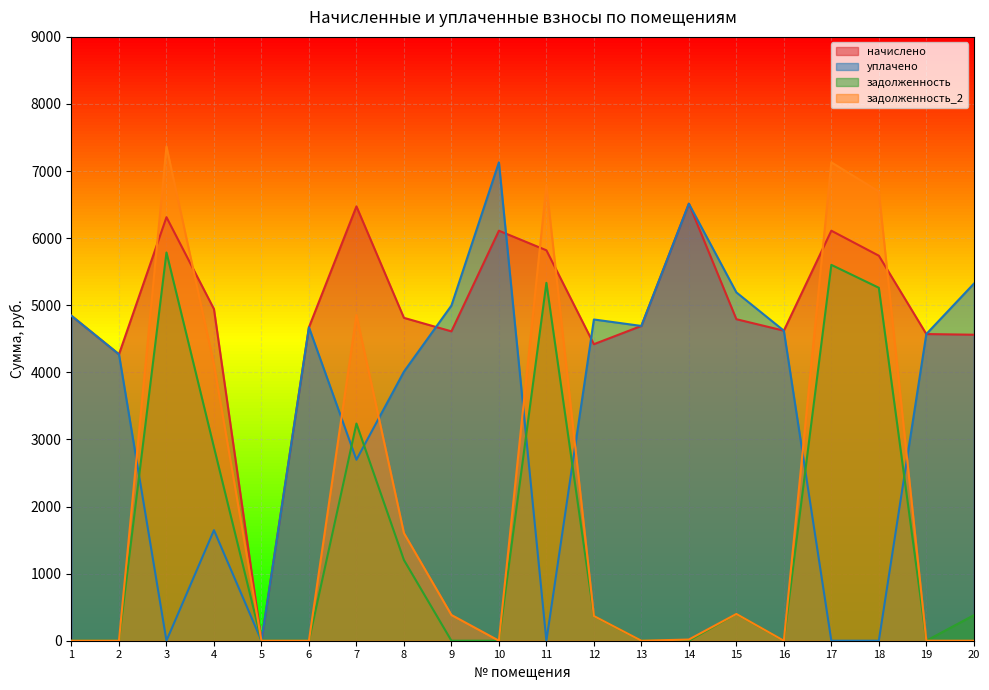

How many series are shown in this chart?

4